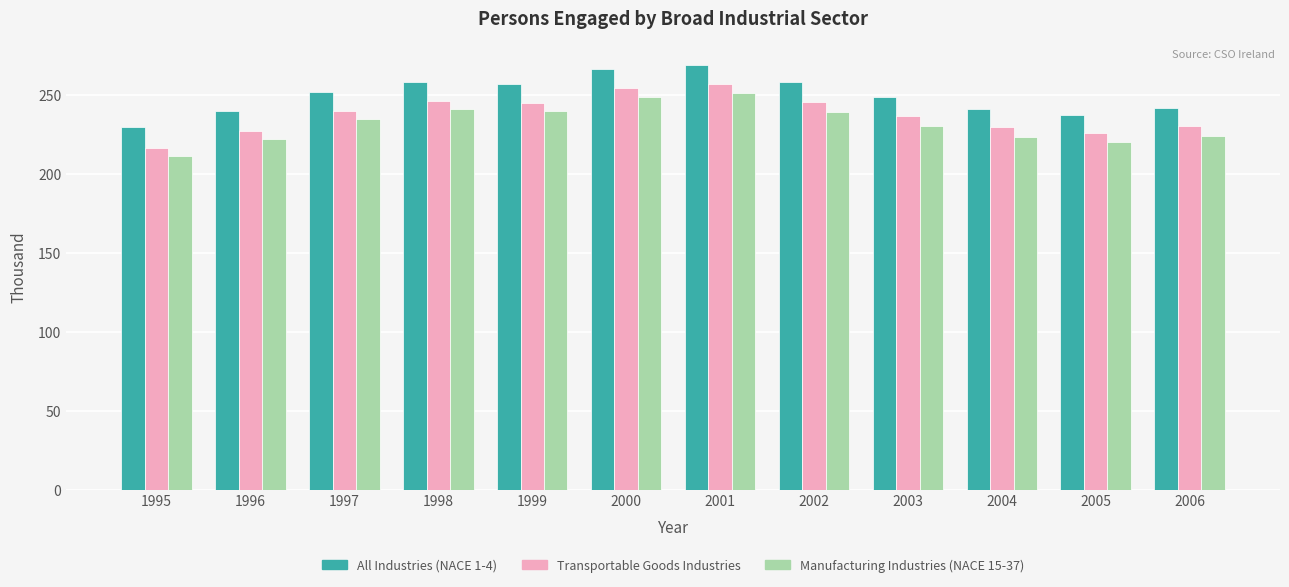

How many bars are there in each group?

3